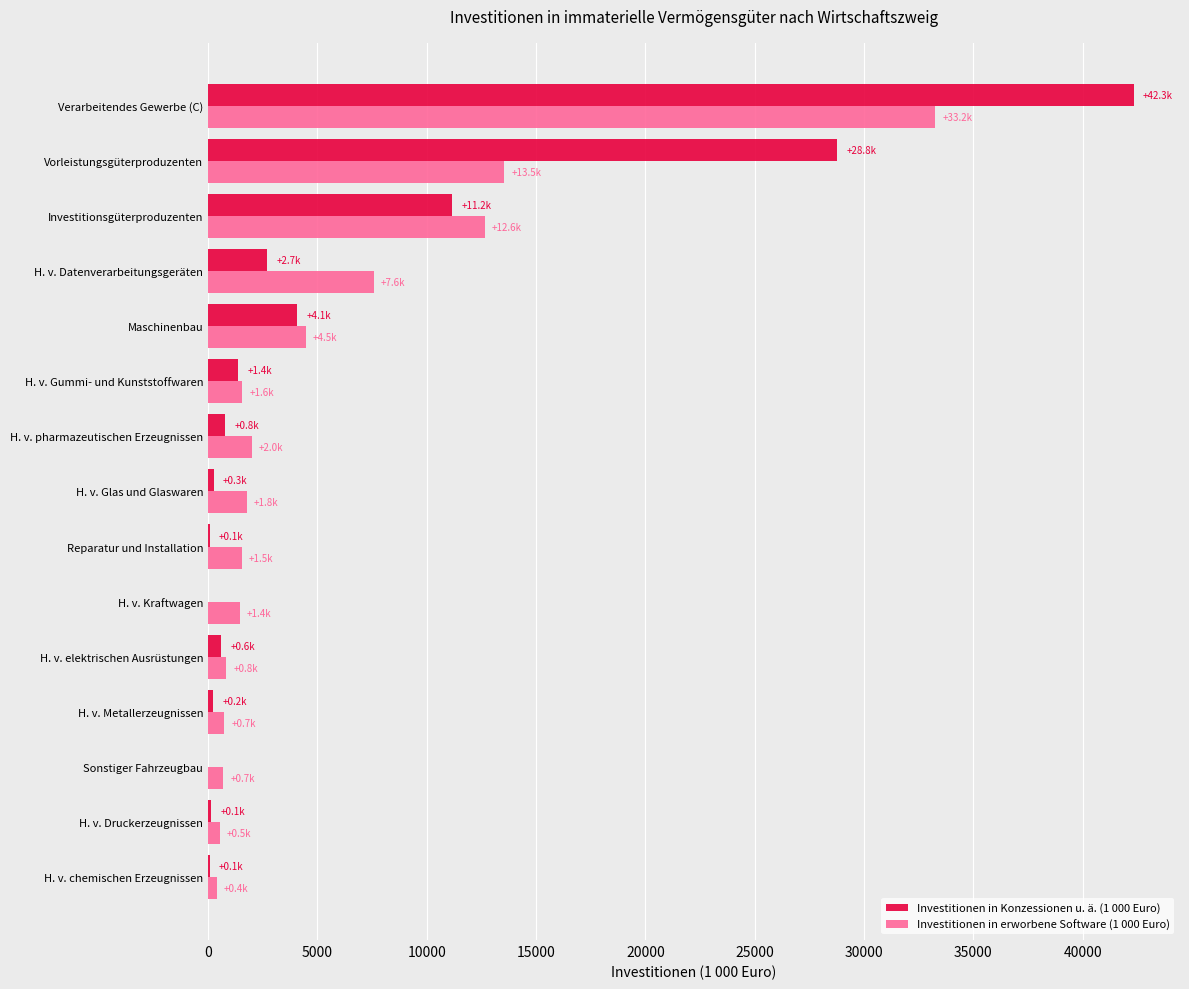

The Investitionen in erworbene Software (1 000 Euro) series shows 1448.4 at H. v. Kraftwagen. True or false?

True